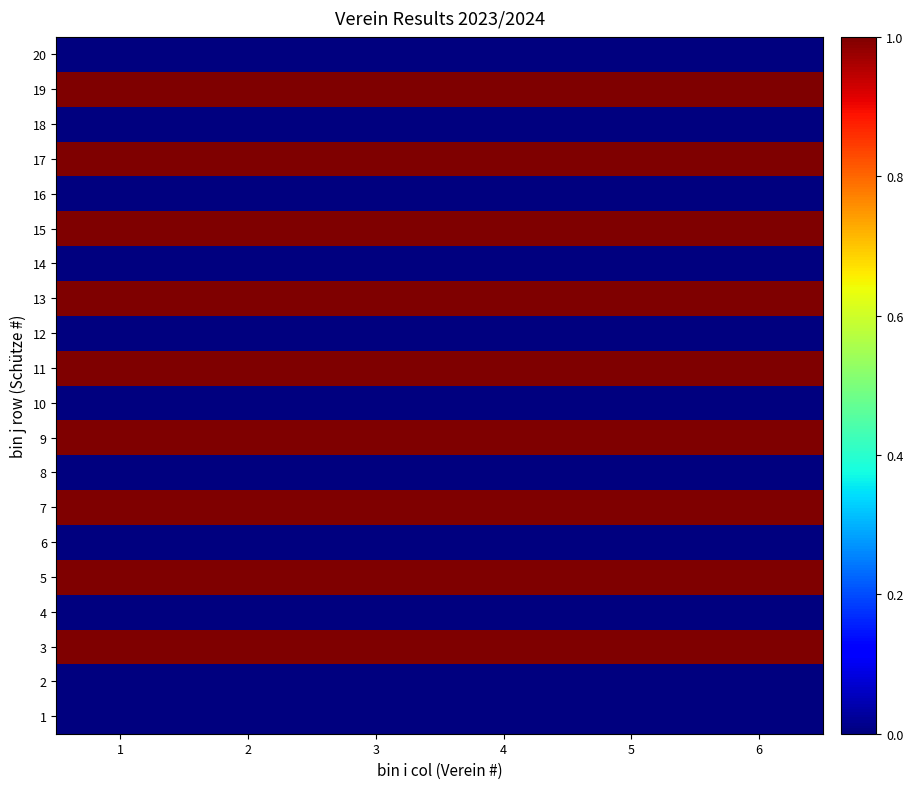

Reading left to right, transcribe all the data shown in this chart.

1: 1=0	2=0	3=0	4=0	5=0	6=0
2: 1=0	2=0	3=0	4=0	5=0	6=0
3: 1=1	2=1	3=1	4=1	5=1	6=1
4: 1=0	2=0	3=0	4=0	5=0	6=0
5: 1=1	2=1	3=1	4=1	5=1	6=1
6: 1=0	2=0	3=0	4=0	5=0	6=0
7: 1=1	2=1	3=1	4=1	5=1	6=1
8: 1=0	2=0	3=0	4=0	5=0	6=0
9: 1=1	2=1	3=1	4=1	5=1	6=1
10: 1=0	2=0	3=0	4=0	5=0	6=0
11: 1=1	2=1	3=1	4=1	5=1	6=1
12: 1=0	2=0	3=0	4=0	5=0	6=0
13: 1=1	2=1	3=1	4=1	5=1	6=1
14: 1=0	2=0	3=0	4=0	5=0	6=0
15: 1=1	2=1	3=1	4=1	5=1	6=1
16: 1=0	2=0	3=0	4=0	5=0	6=0
17: 1=1	2=1	3=1	4=1	5=1	6=1
18: 1=0	2=0	3=0	4=0	5=0	6=0
19: 1=1	2=1	3=1	4=1	5=1	6=1
20: 1=0	2=0	3=0	4=0	5=0	6=0